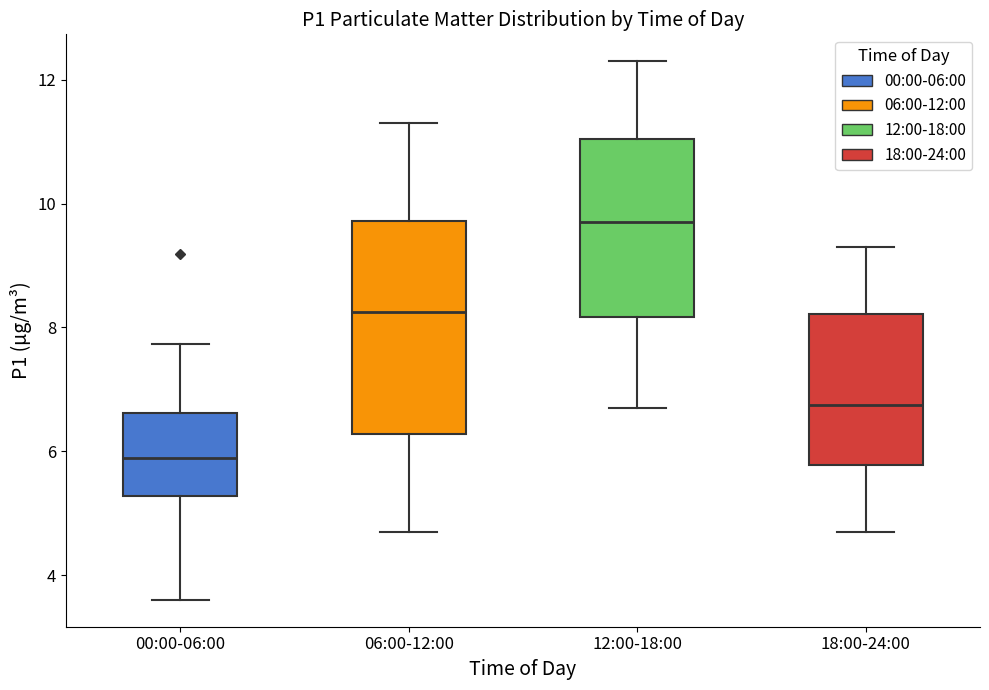

Comparing the boxes themselves (not the whiskers), which one is the tallest?

06:00-12:00